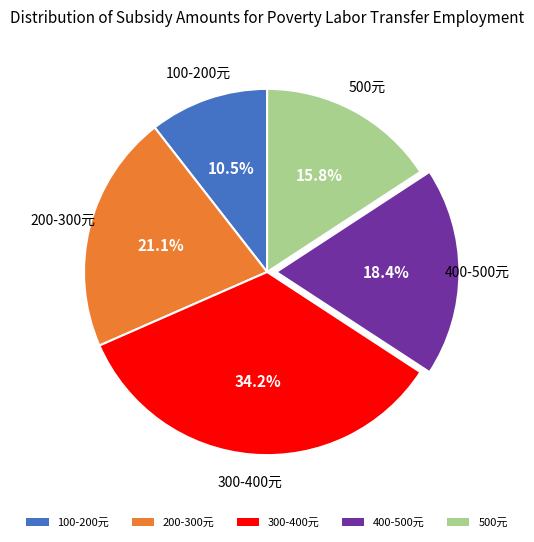

Is there any slice that represents more than half of the pie?

No